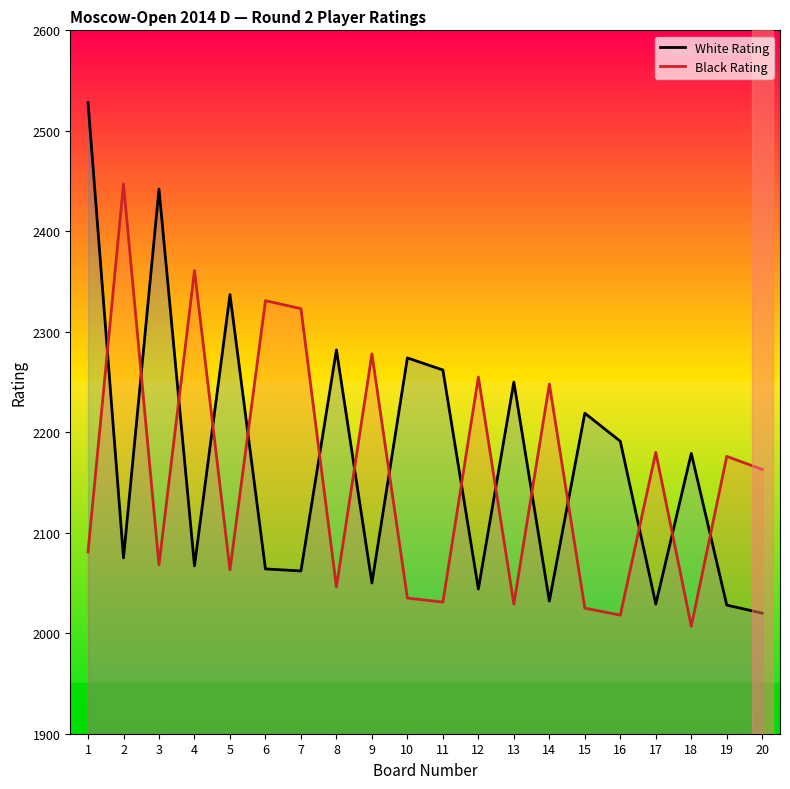

Rank the series by their average value, from lowest to highest.

Black Rating, White Rating